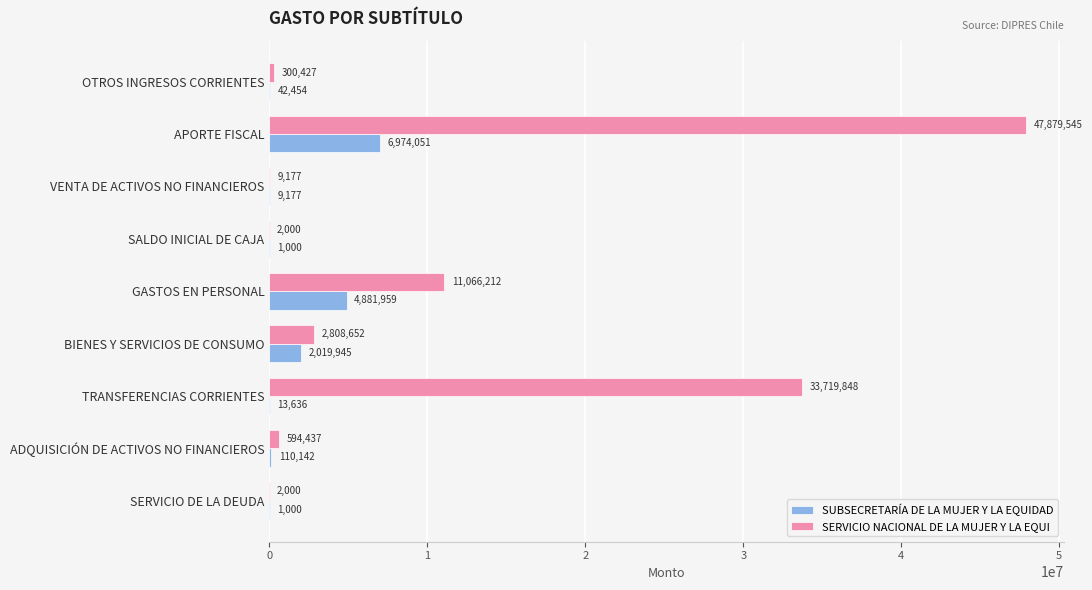

At which category is the sum across all series the highest?

APORTE FISCAL